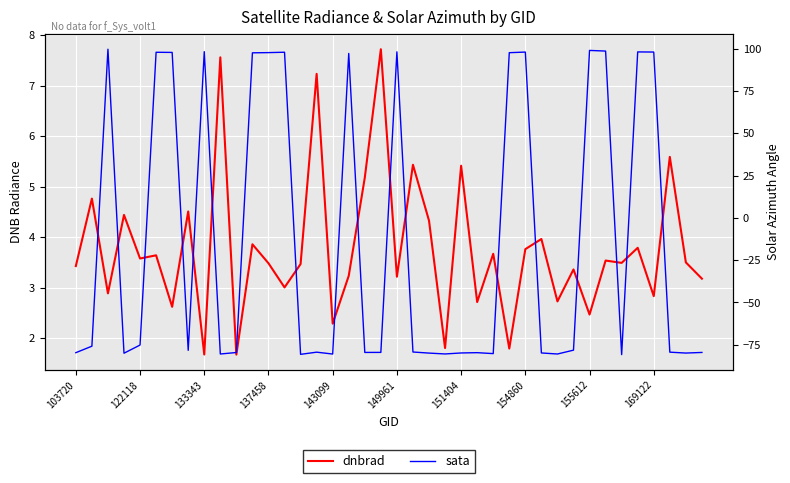

What is the approximate value of sata at 29?

-79.8